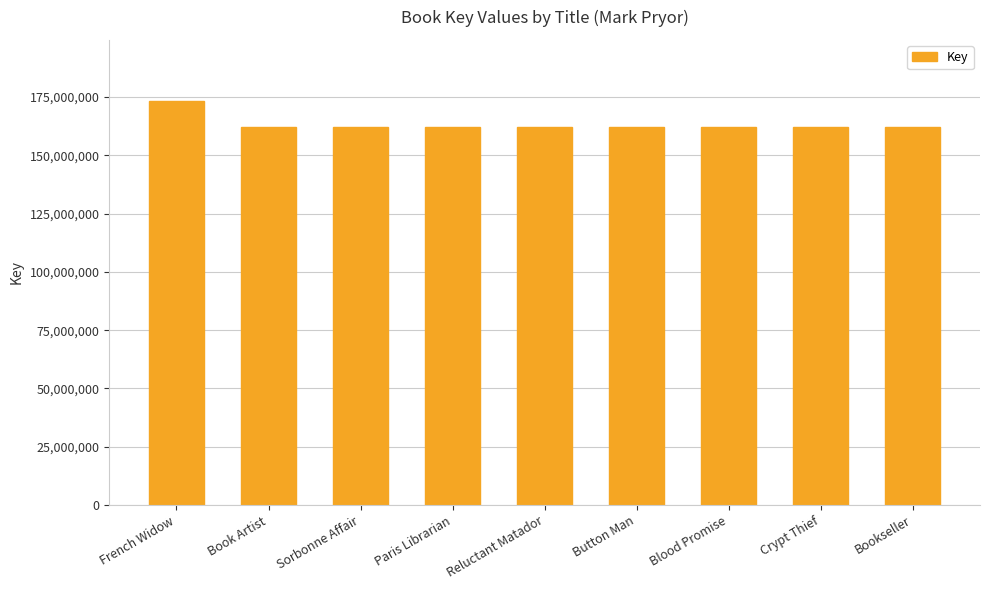

What is the maximum value shown in the chart?

173499436